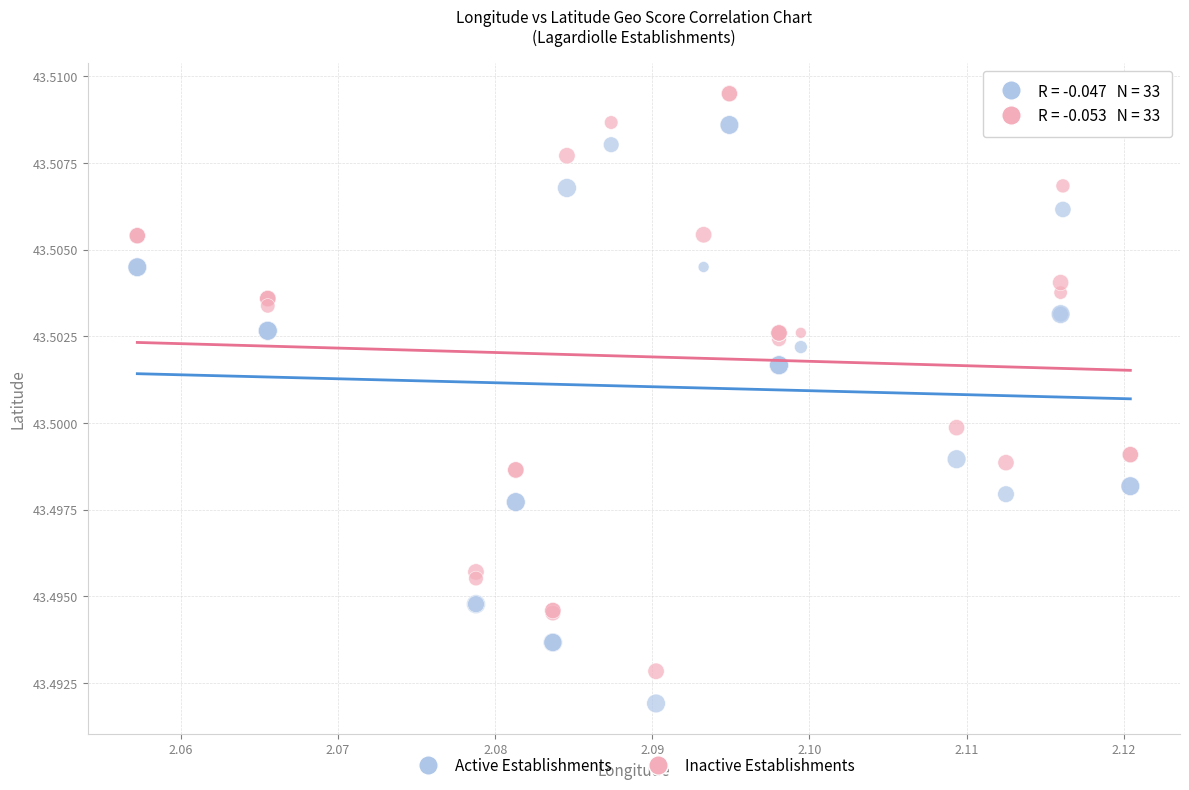

Which series has the largest Y range (max minus min)?

Active Establishments